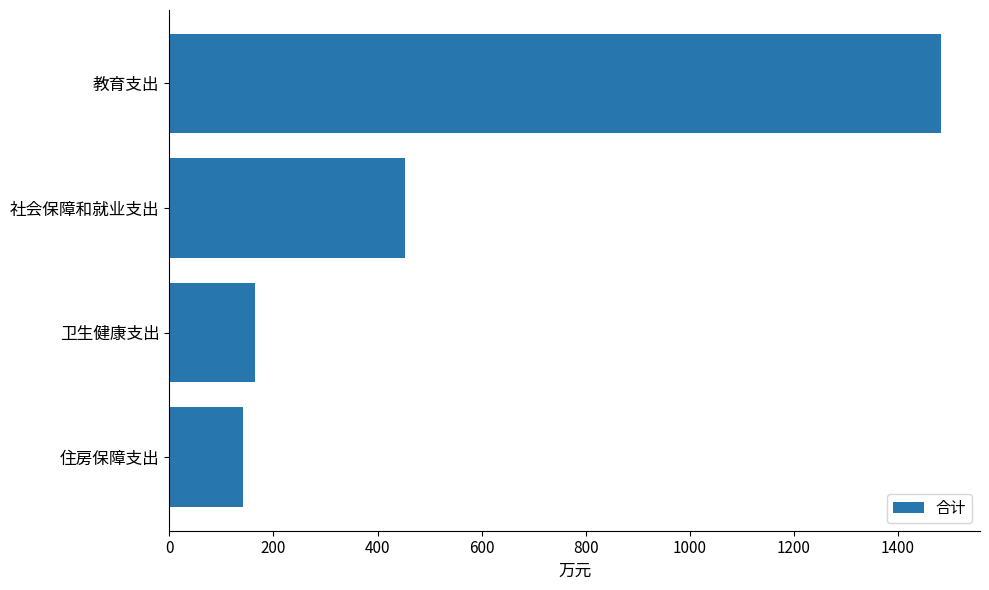

What is the label of the 4th bar from the top?

住房保障支出